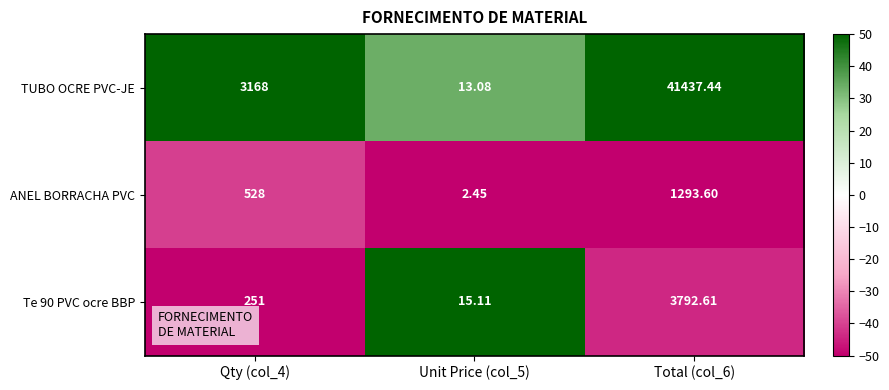

Is the value of TUBO OCRE PVC-JE at Total (col_6) greater than the value of Te 90 PVC ocre BBP at Unit Price (col_5)?

Yes